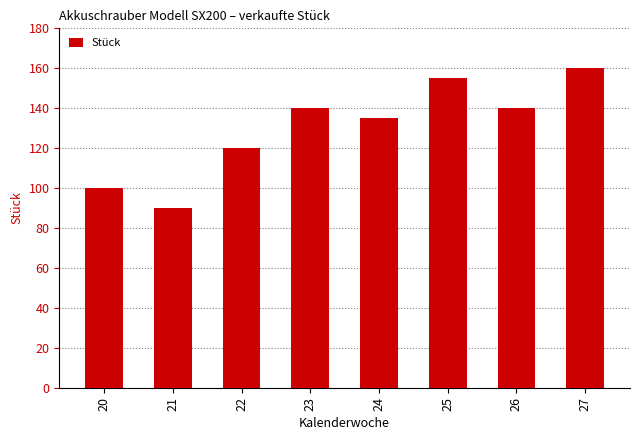

What is the maximum value shown in the chart?

160